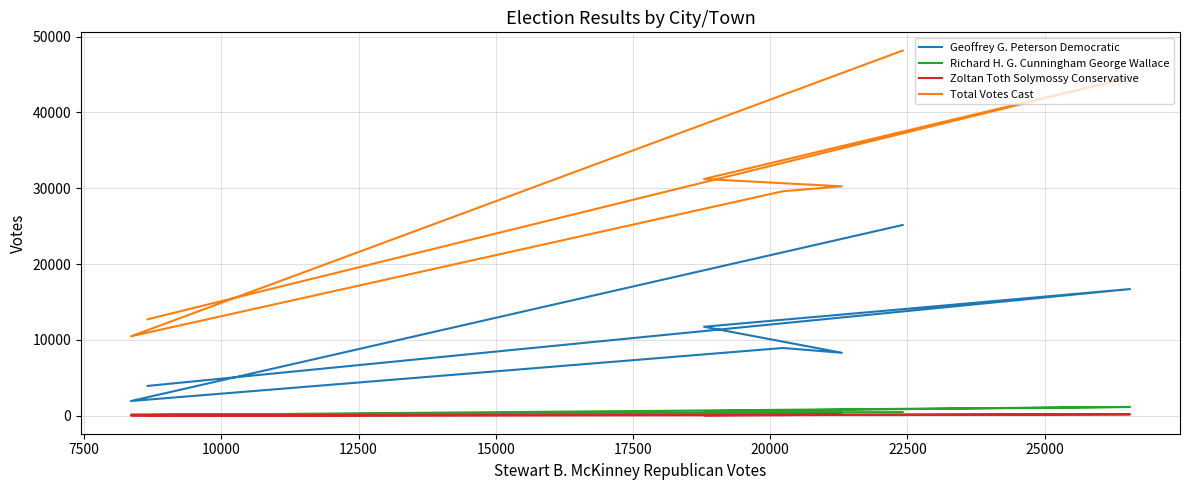

How many values in the Zoltan Toth Solymossy Conservative series are below 91?

3